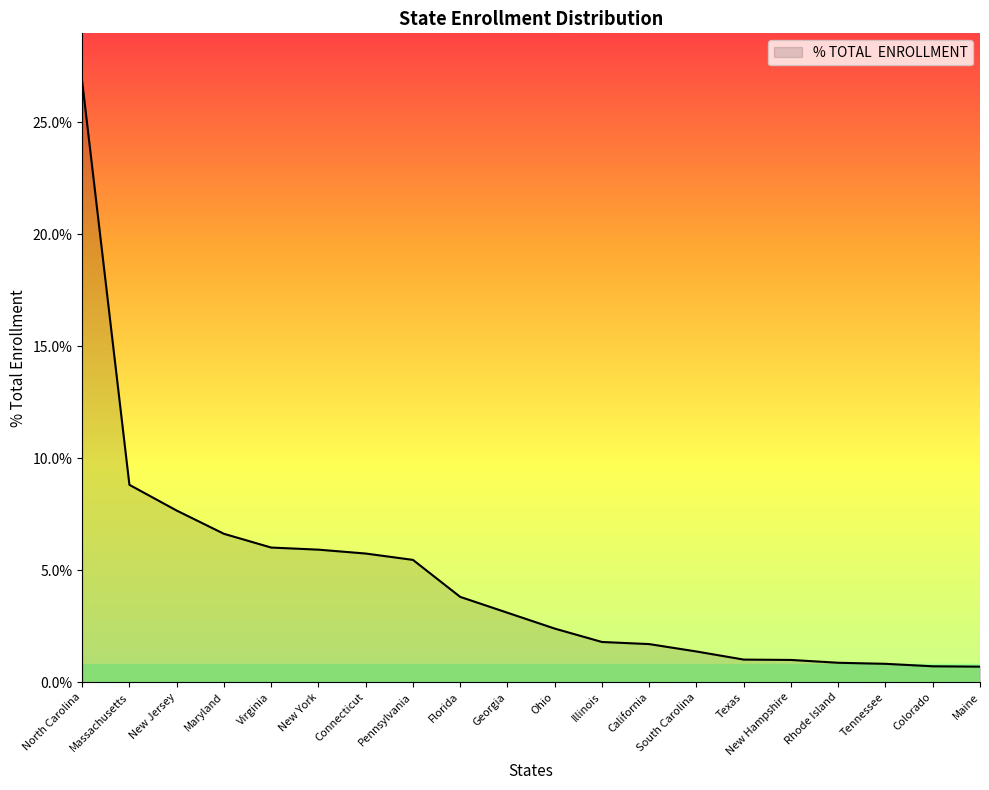

Which has a higher value, Illinois or Maryland?

Maryland